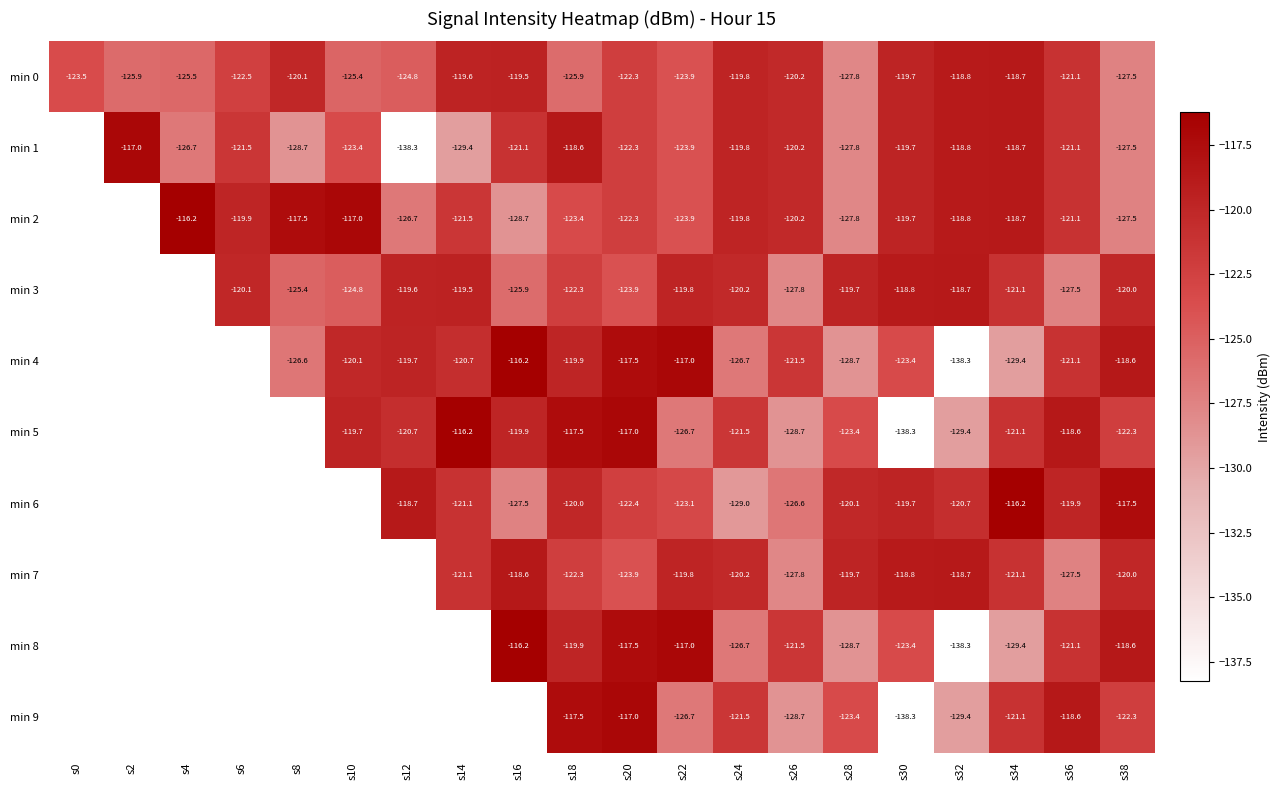

Is the value of min 0 at s36 greater than the value of min 3 at s18?

Yes